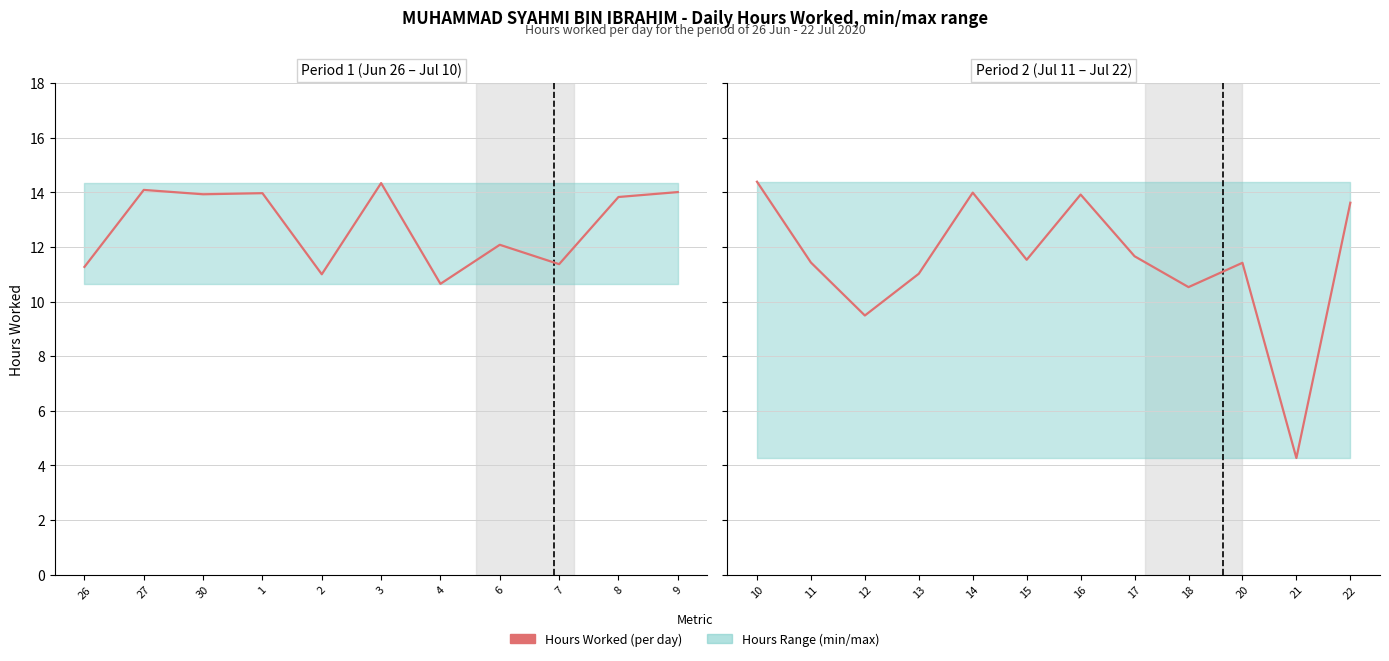

Between 11 and 12, which is larger?

11